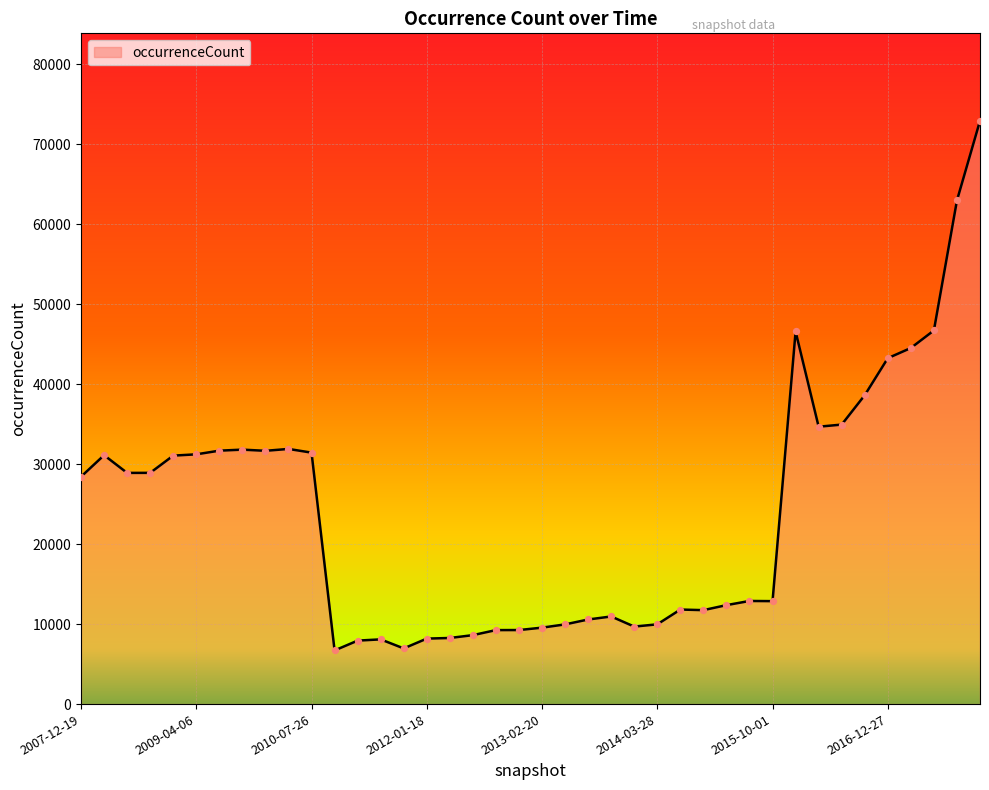

How many lines are shown in the chart?

1